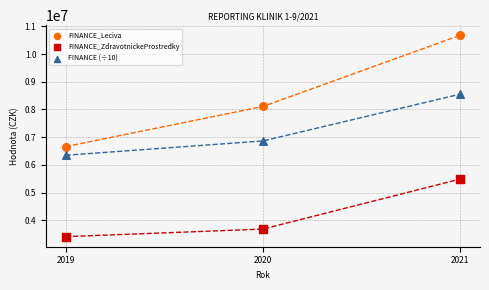

Which series has the largest Y range (max minus min)?

FINANCE_Leciva